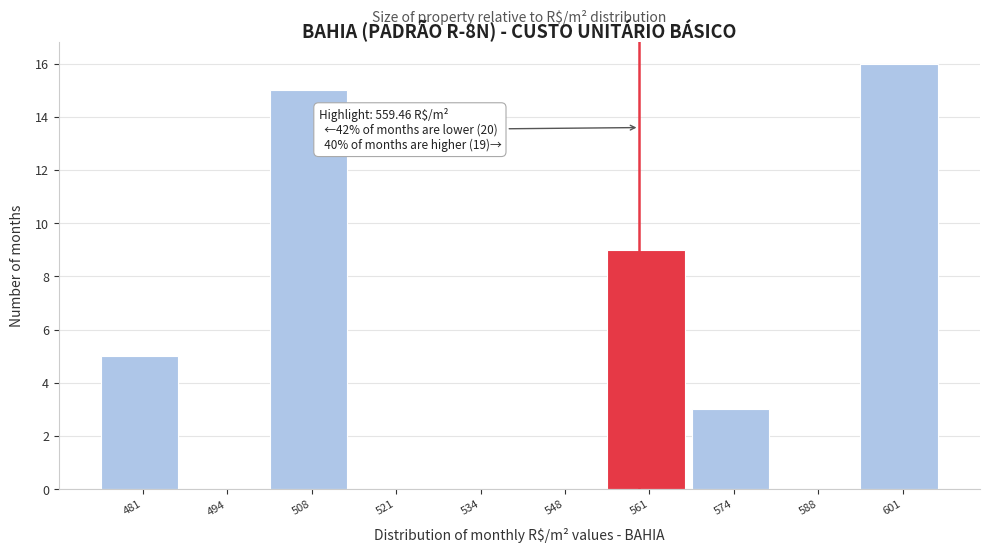

Over which range of the x-axis is the bar tallest?

594 to 608